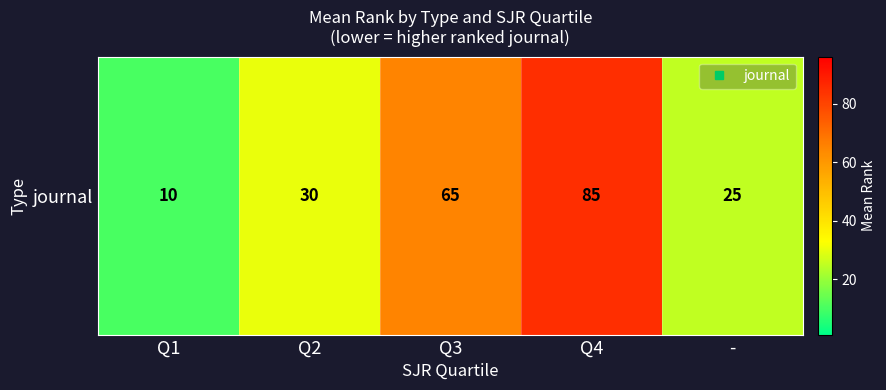

Which category has the highest value across all series?

Q4